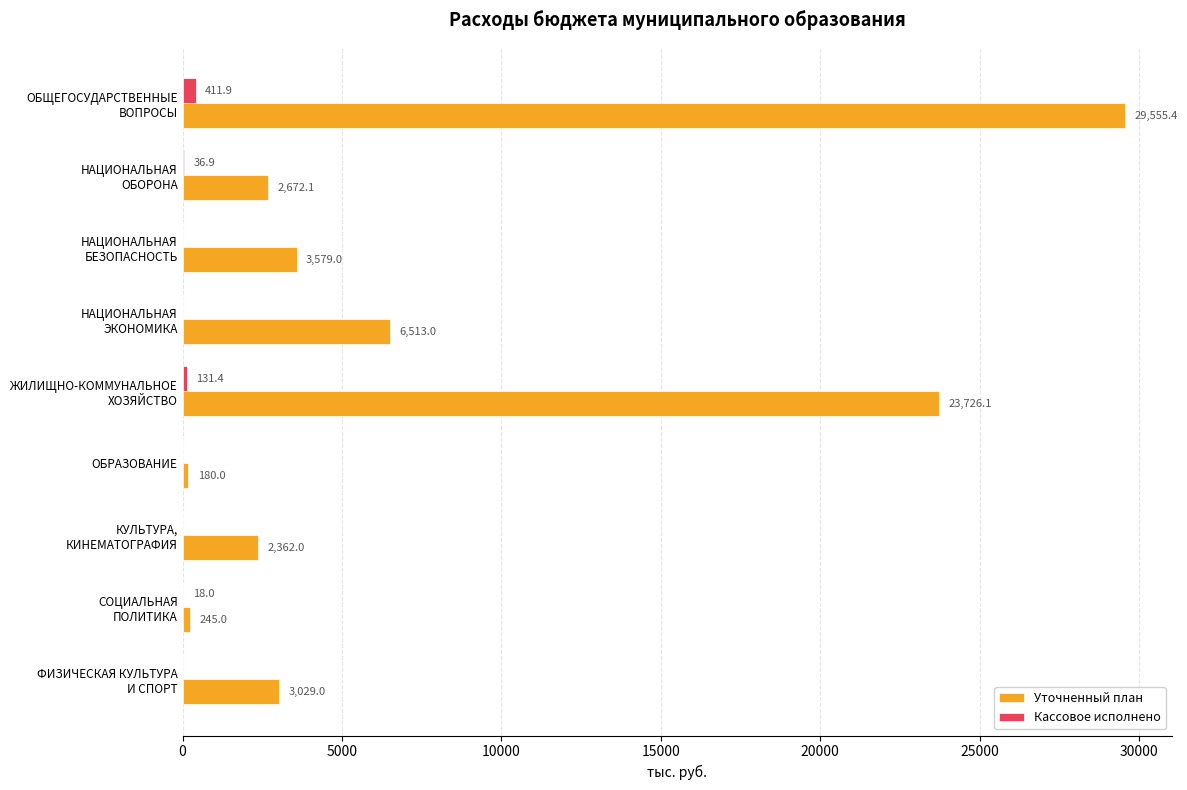

What is the sum of all Уточненный план values?

71861.6